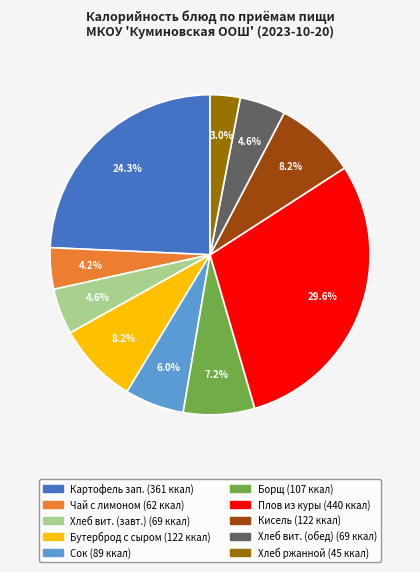

Is there any slice that represents more than half of the pie?

No